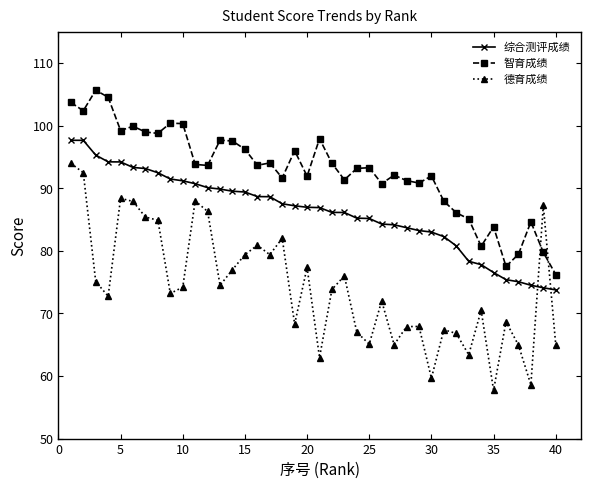

List the series in order of their overall mean, lowest first.

德育成绩, 综合测评成绩, 智育成绩